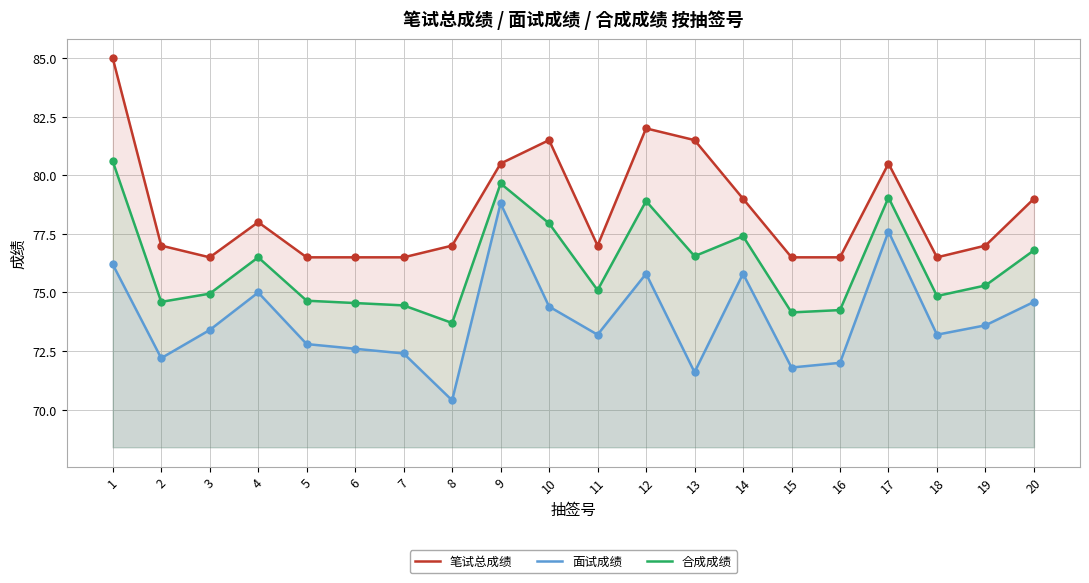

Which series has the largest Y range (max minus min)?

笔试总成绩